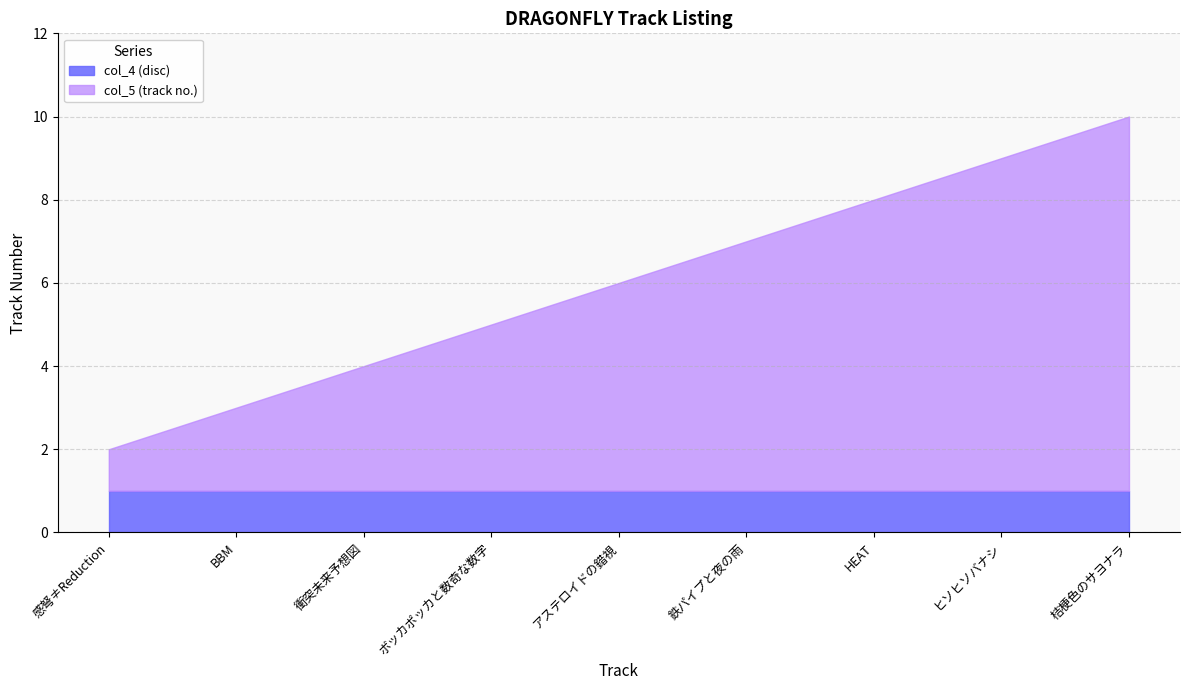

What are all the series names shown in the legend?

col_4 (disc), col_5 (track no.)